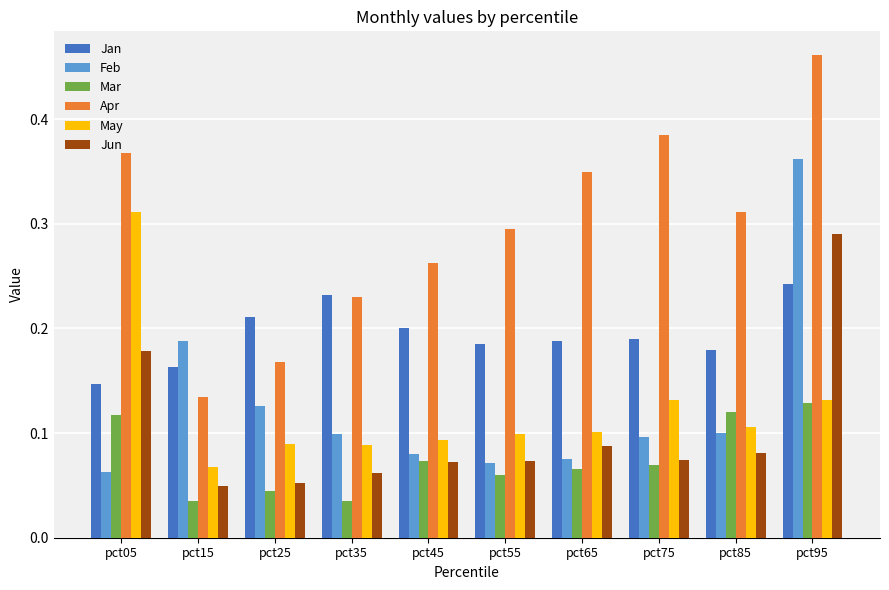

At which label does Feb reach its peak?

pct95